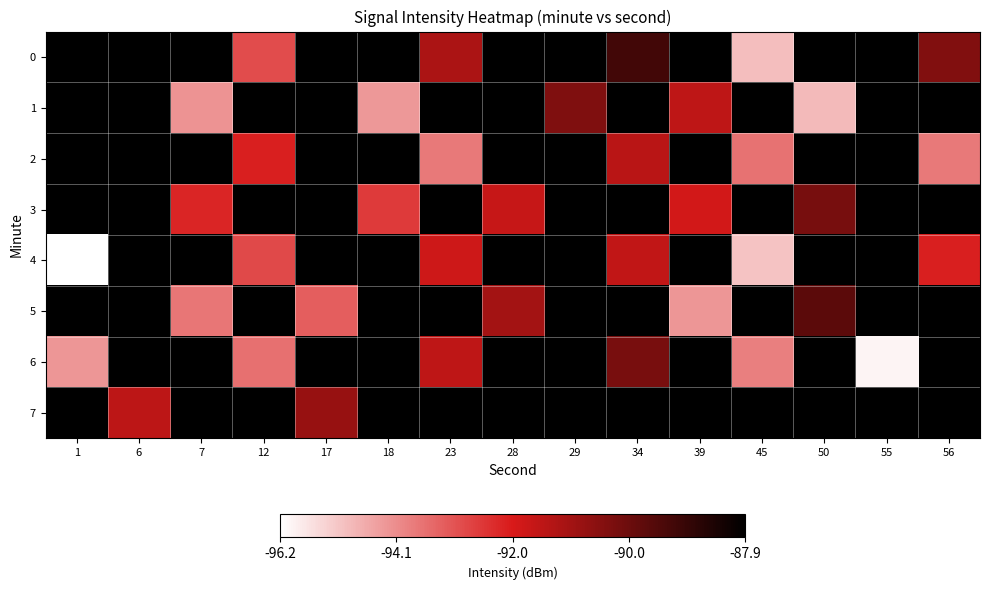

What is the greatest value displayed?

-87.9